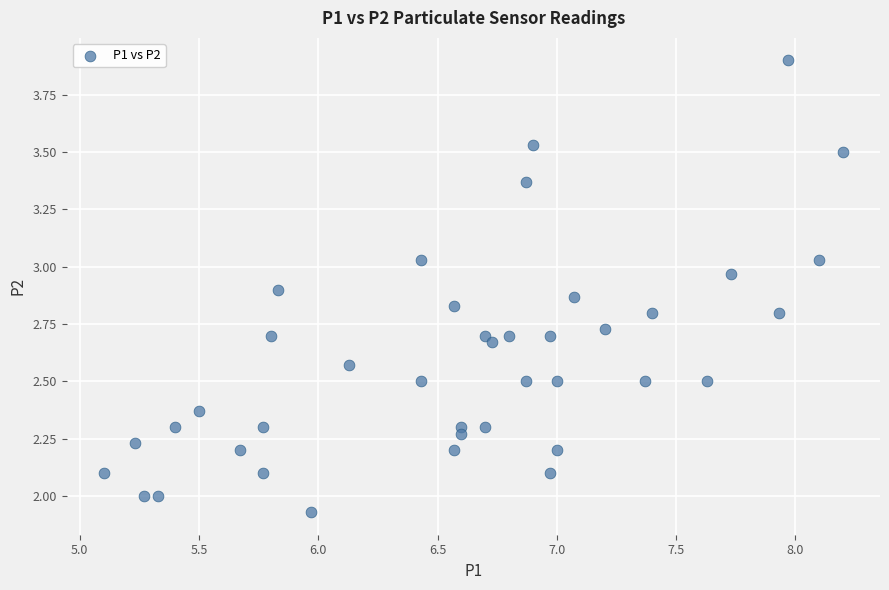

What is the range of X values (max minus min)?

3.1